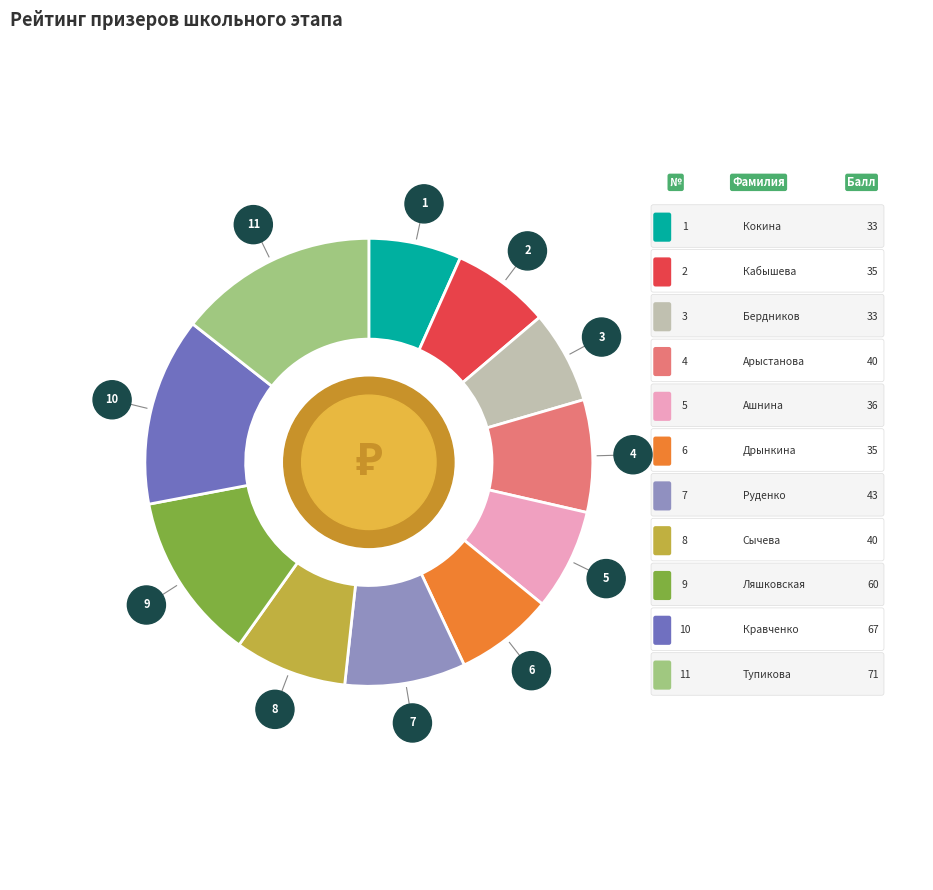

Is there a majority slice in this chart?

No